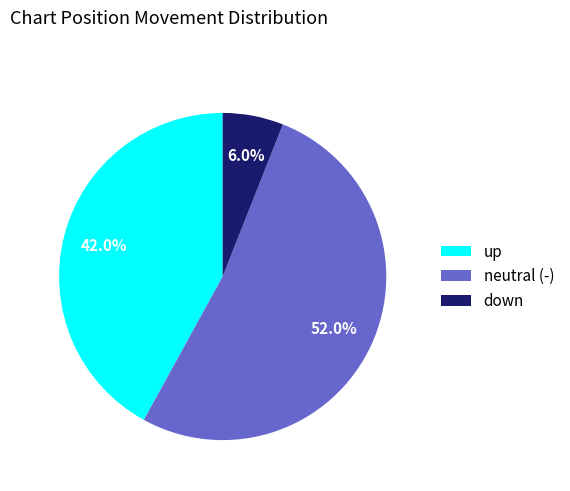

Rank the categories by value from lowest to highest.

down, up, neutral (-)